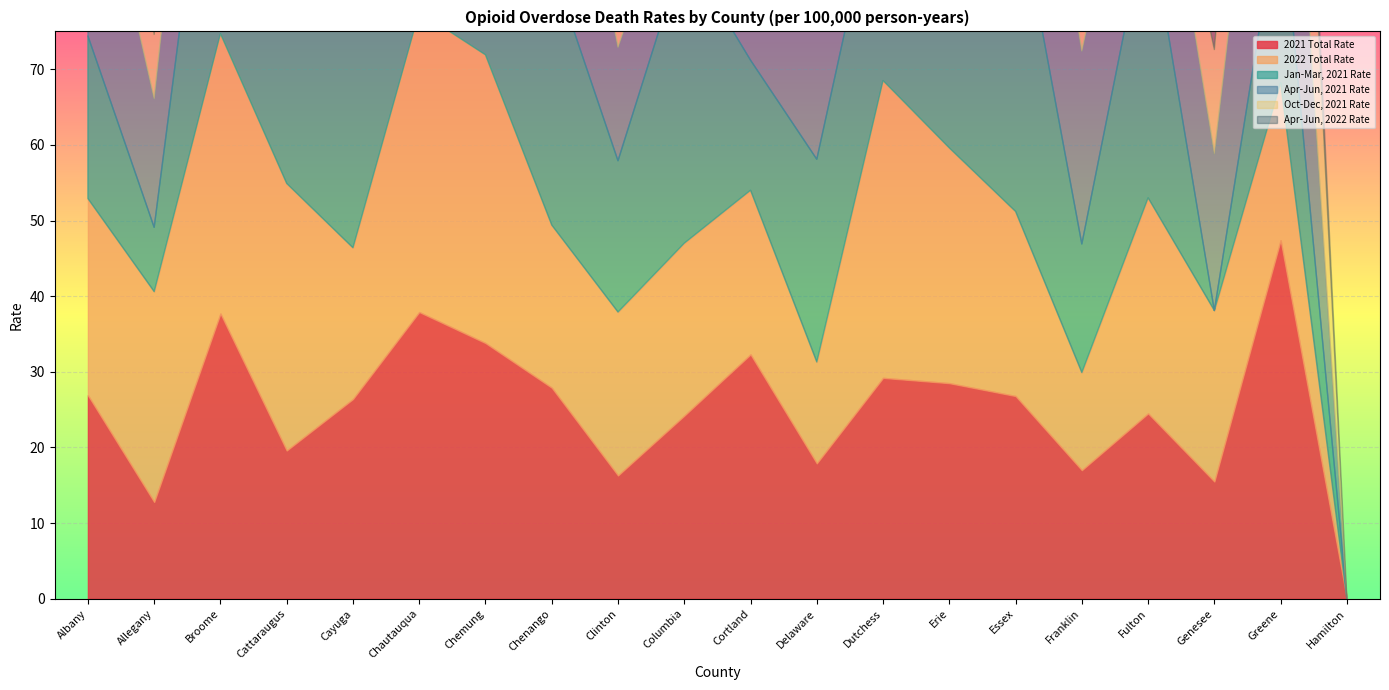

At which category does Jan-Mar, 2021 Rate reach its first local valley?

Allegany